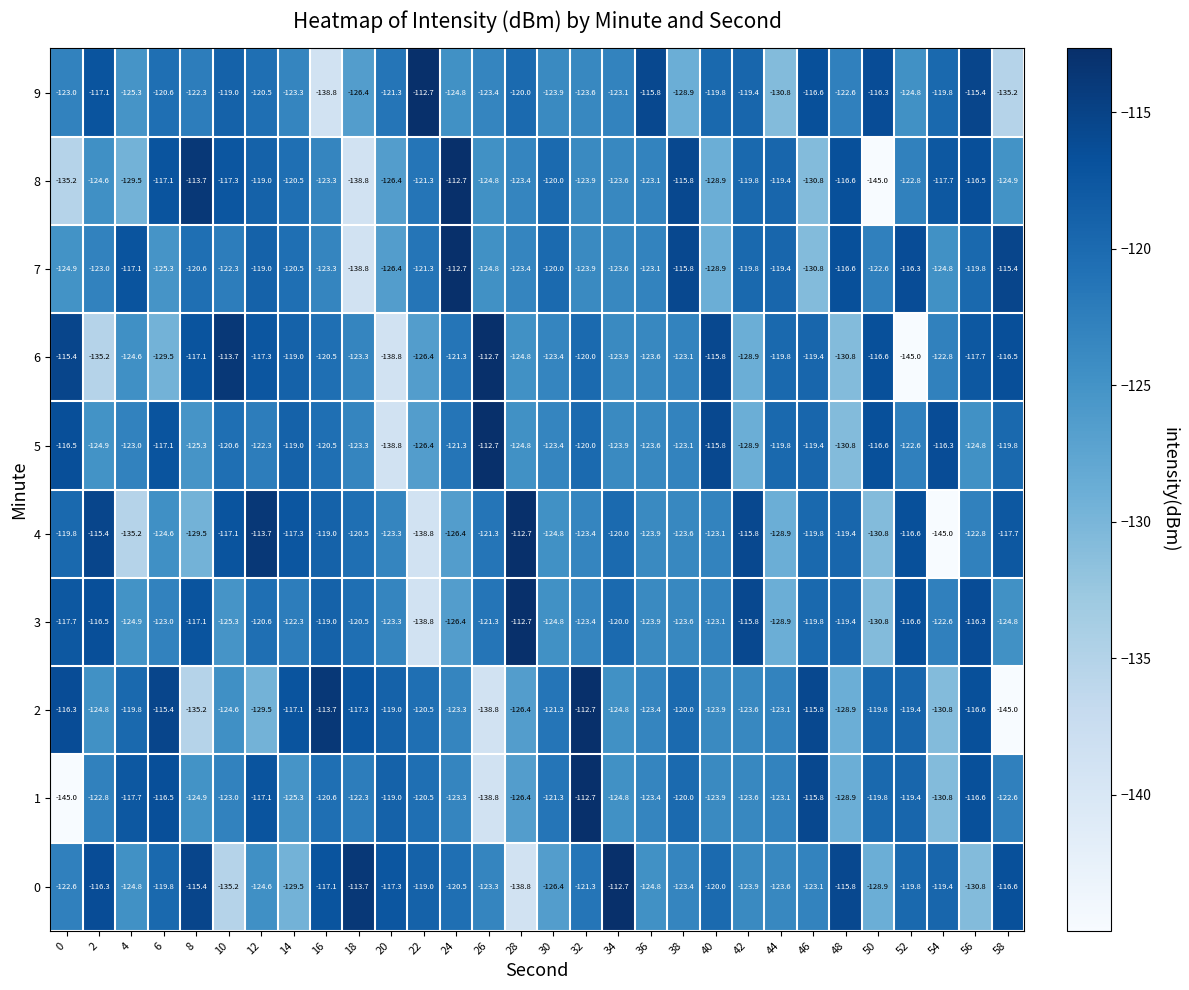

List the labels in order of 6 value, smallest first.

52, 20, 2, 48, 6, 42, 22, 28, 4, 34, 36, 30, 18, 38, 54, 24, 16, 32, 44, 46, 14, 56, 12, 8, 50, 58, 40, 0, 10, 26